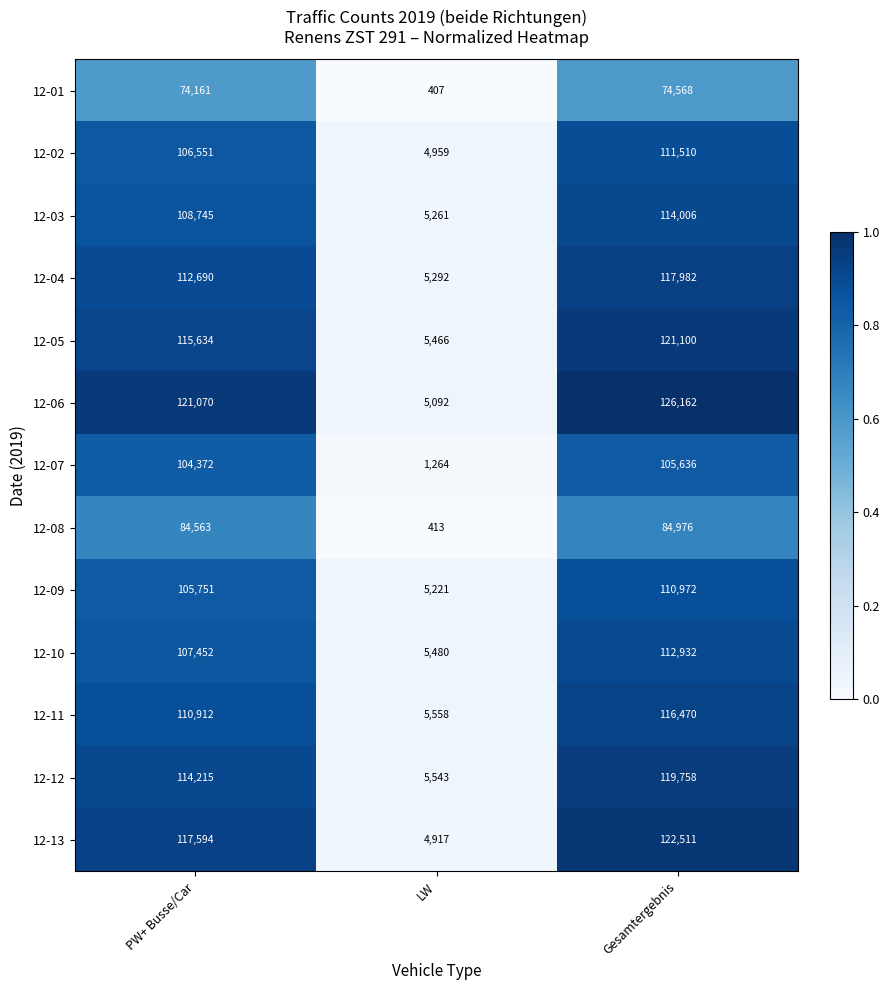

The value of 12-08 at LW is 413. True or false?

True